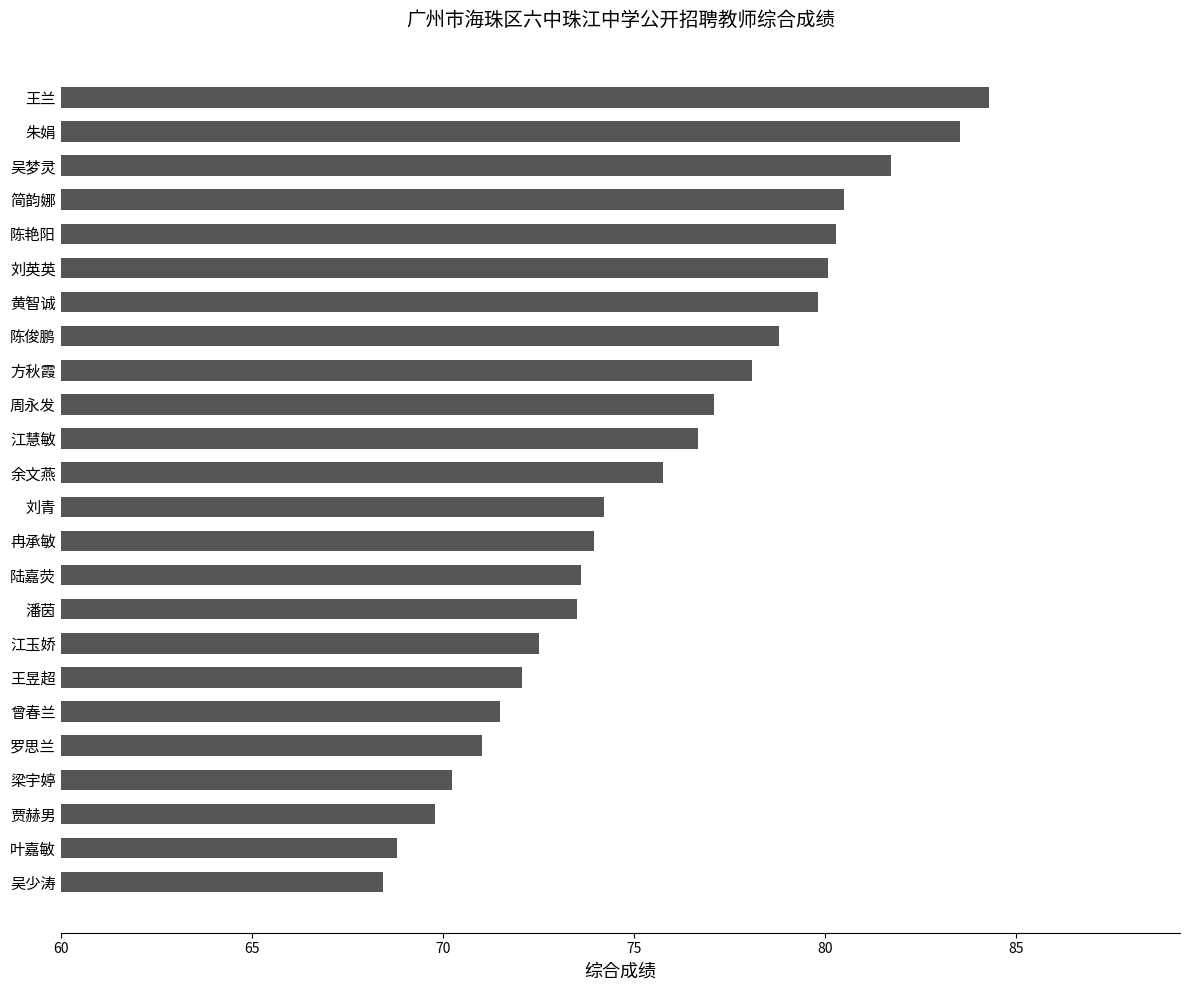

What is the ratio of the value at 刘青 to the value at 冉承敏?

1.0